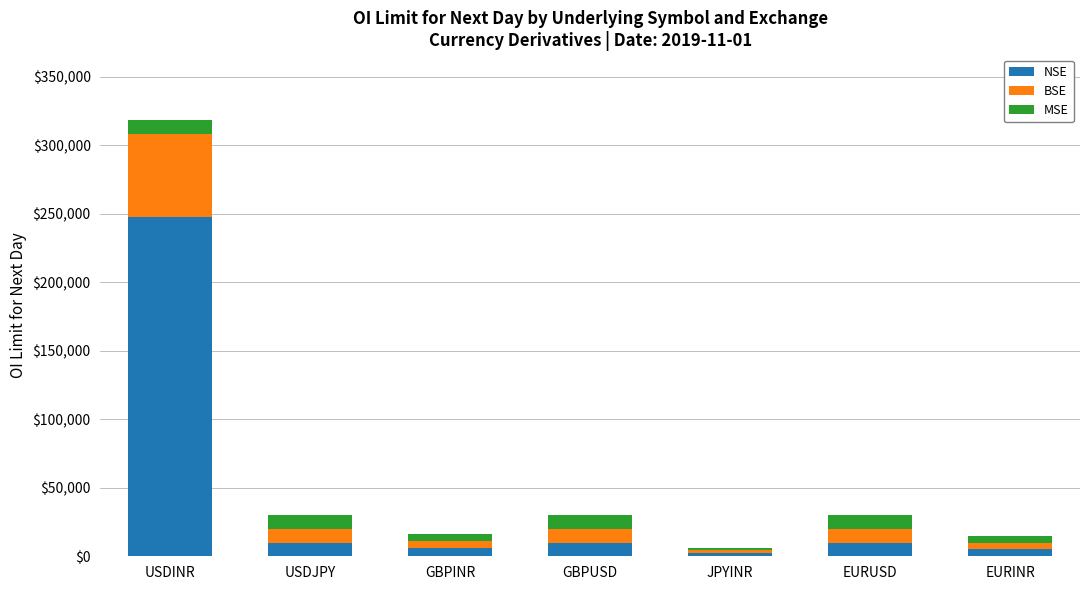

How many distinct data groups are displayed?

3